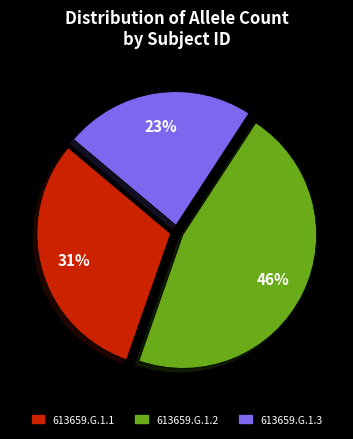

Does 613659.G.1.3 represent more than half of the total?

No